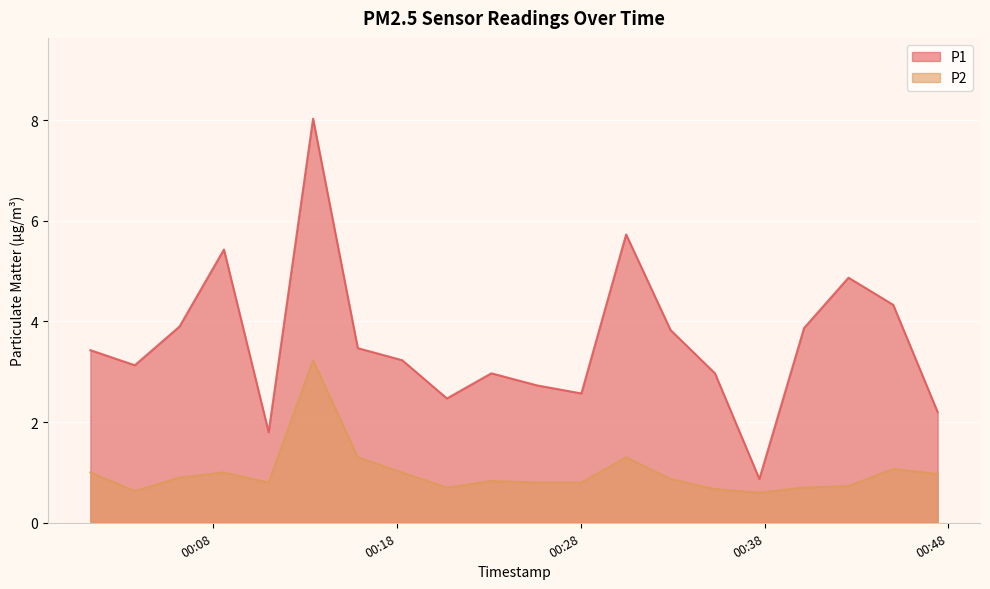

Reading left to right, transcribe all the data shown in this chart.

P1: 3.4	3.1	3.9	5.4	1.8	8.0	3.5	3.2	2.5	3.0	2.7	2.6	5.7	3.8	3.0	0.9	3.9	4.9	4.3	2.2
P2: 1.0	0.6	0.9	1.0	0.8	3.2	1.3	1.0	0.7	0.8	0.8	0.8	1.3	0.9	0.7	0.6	0.7	0.7	1.1	1.0